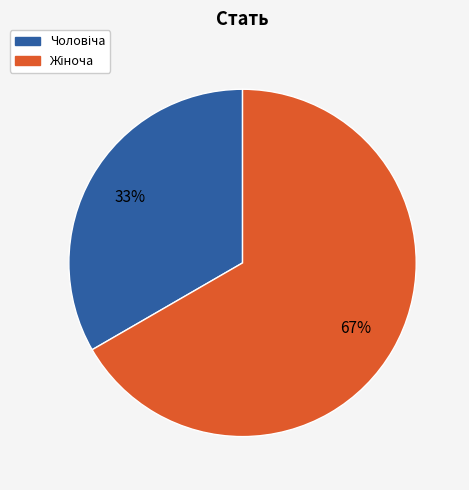

Is there any slice that represents more than half of the pie?

Yes